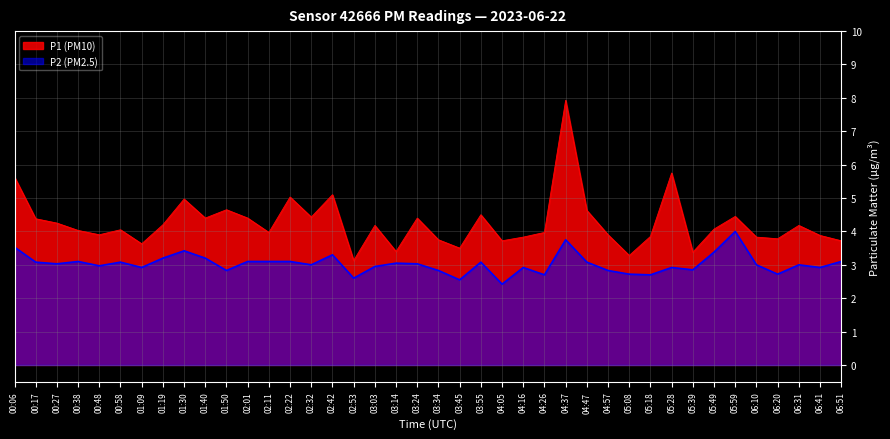

How many lines are shown in the chart?

2